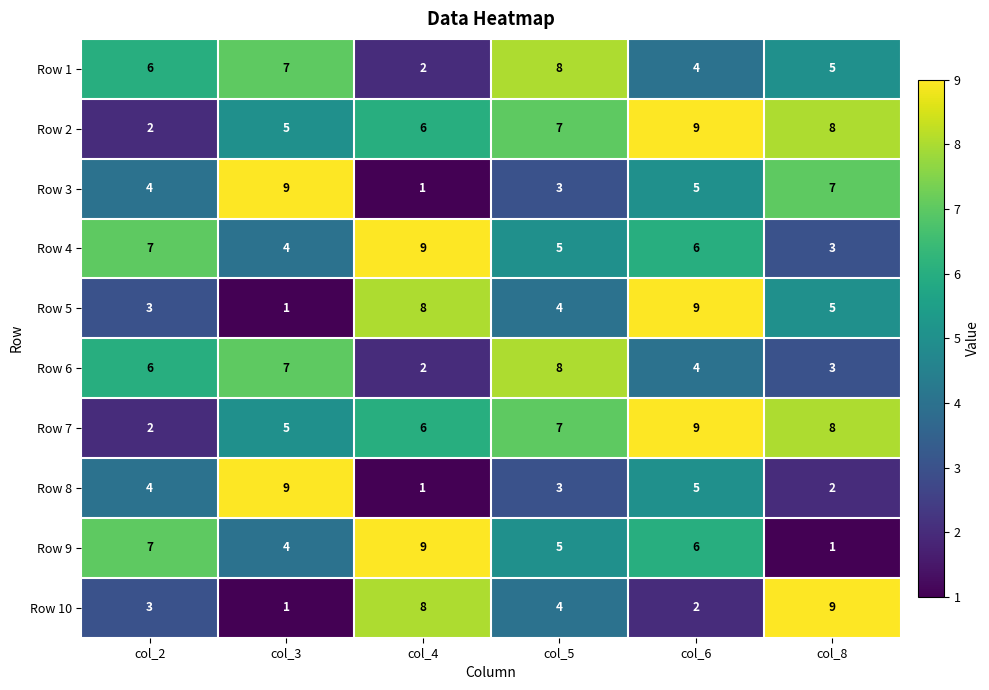

The value of Row 5 at col_8 is 5. True or false?

True